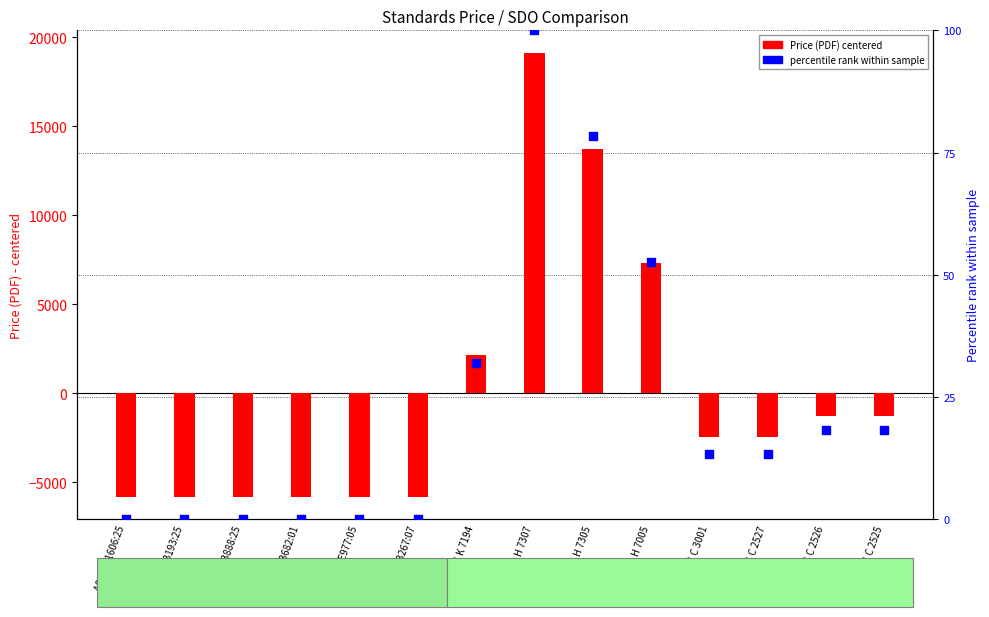

Which series contains the highest Y value?

Price (PDF)